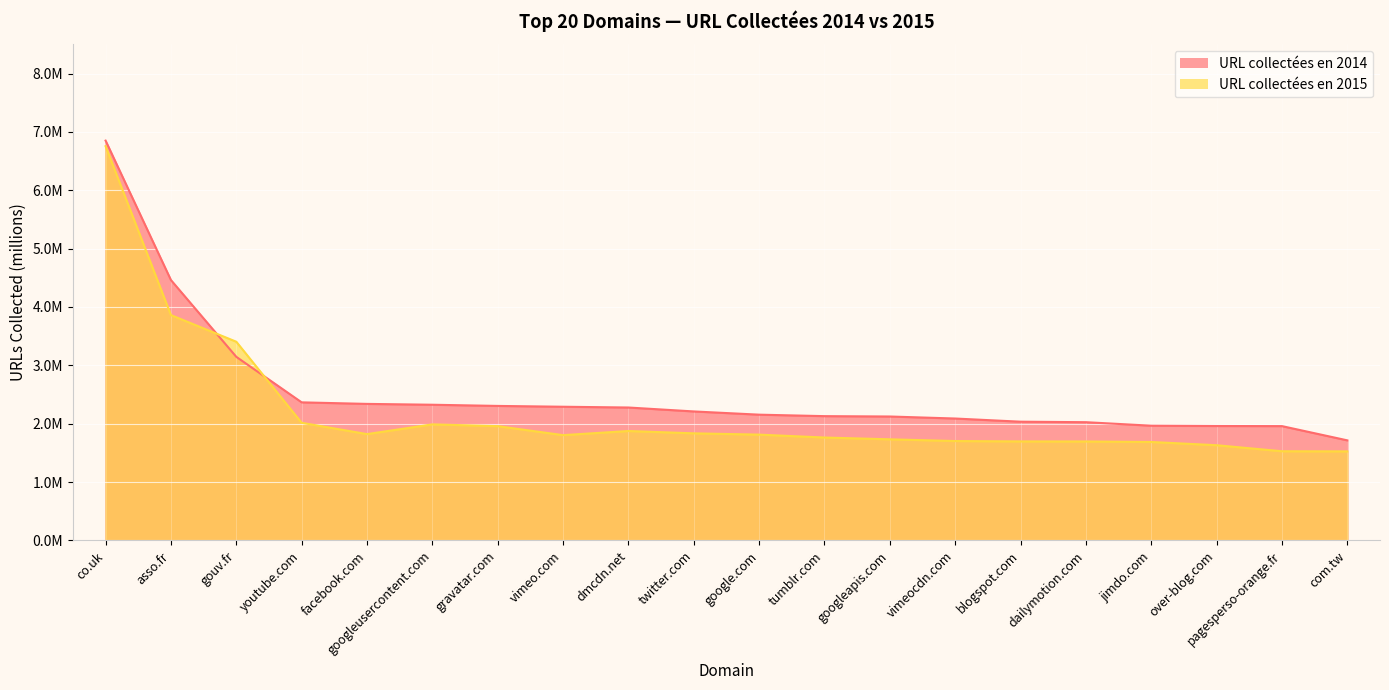

True or false: URL collectées en 2015 has more than 0 interior local peaks.

True